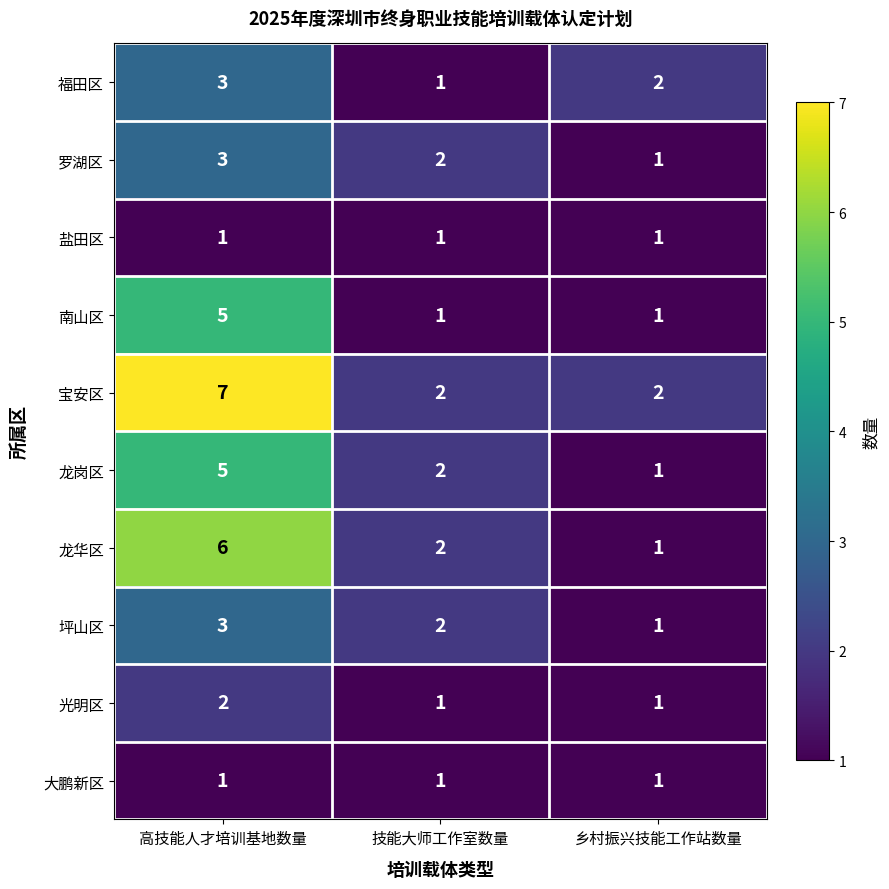

Rank the categories by 福田区 value from lowest to highest.

技能大师工作室数量, 乡村振兴技能工作站数量, 高技能人才培训基地数量